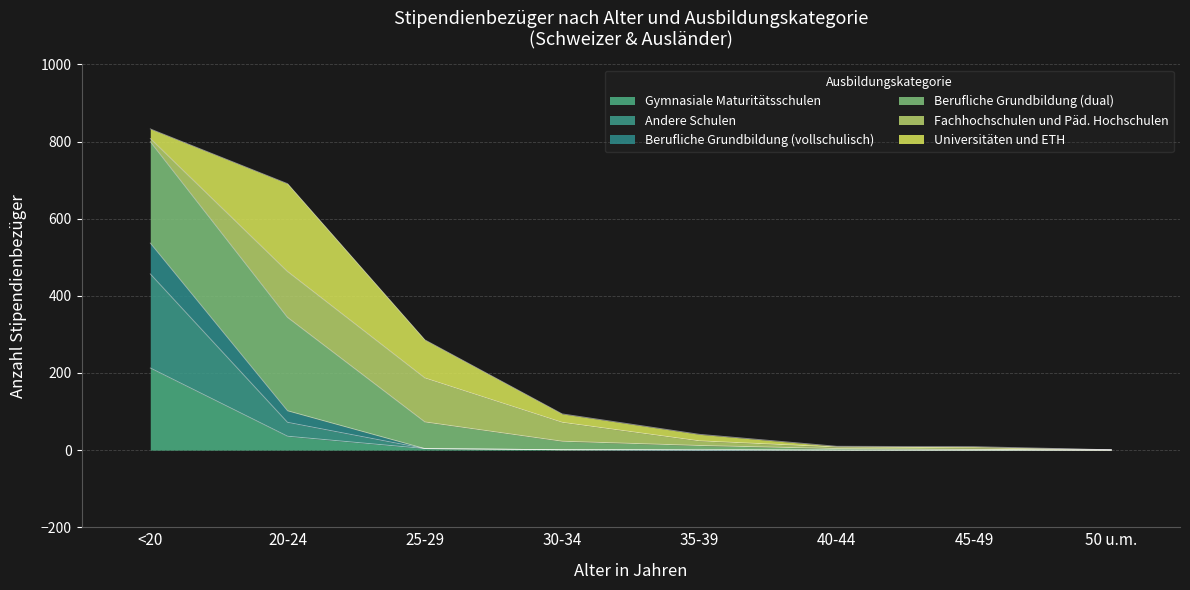

Is it true that Gymnasiale Maturitätsschulen equals 81 at 50 u.m.?

False